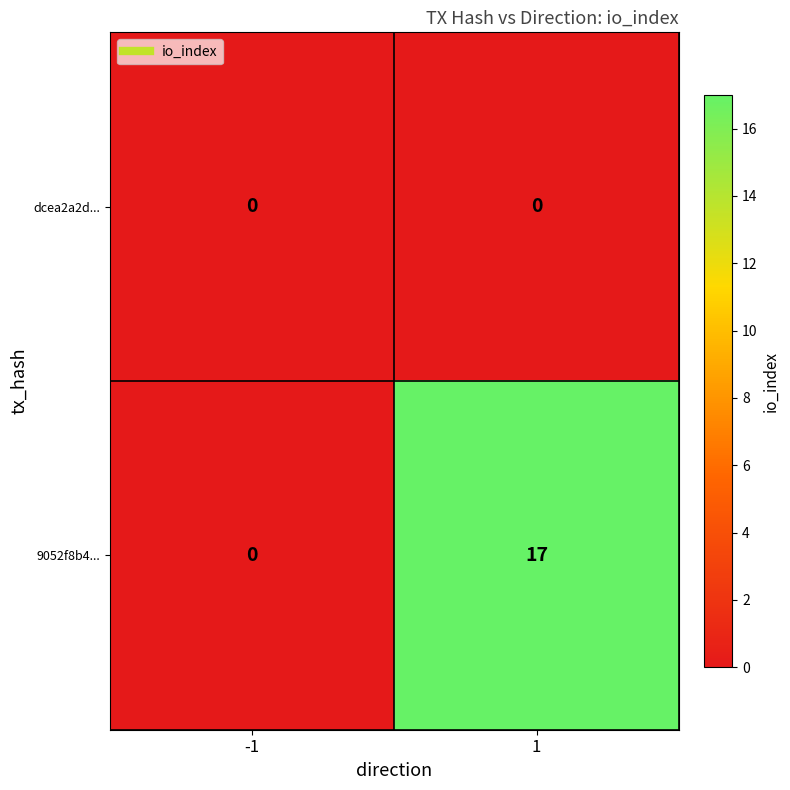

At how many categories does at least one series exceed 13?

1